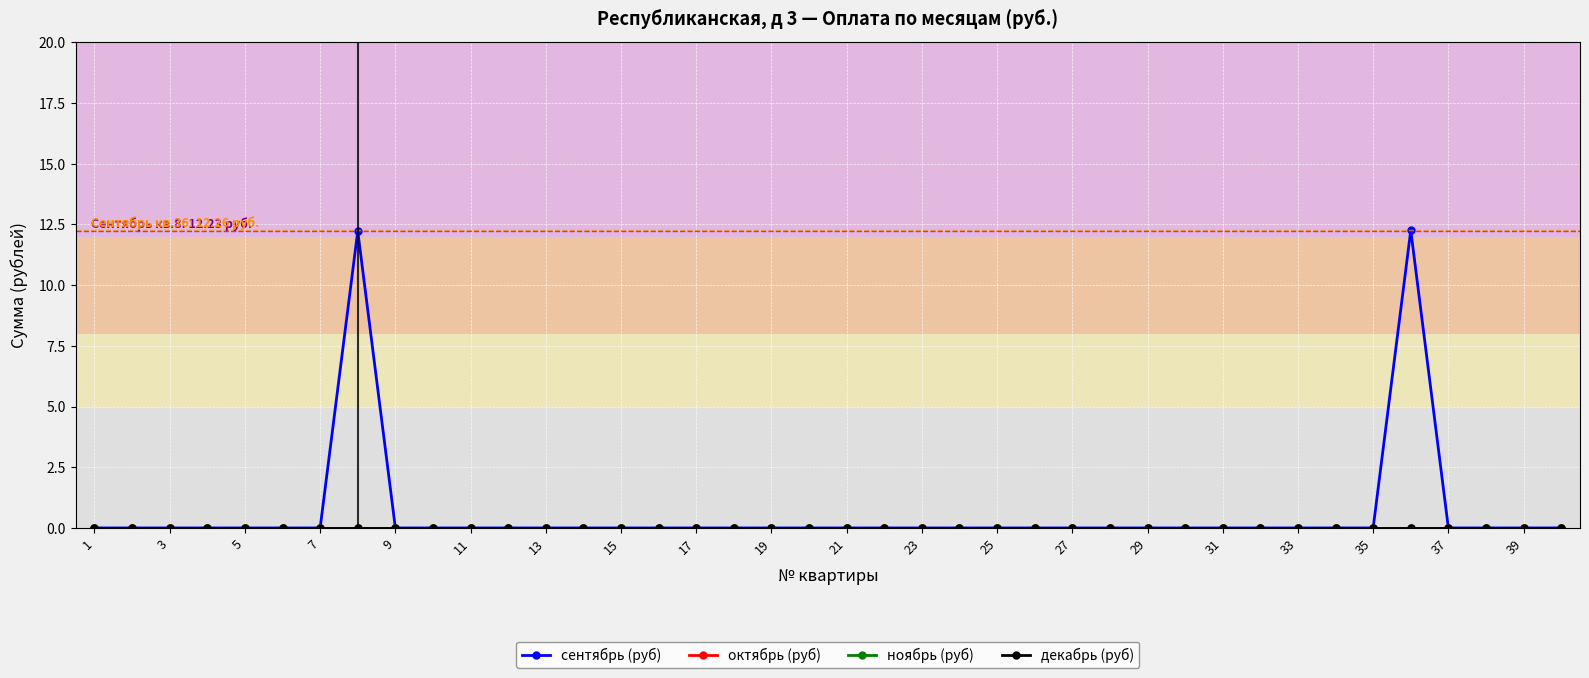

True or false: ноябрь (руб) has more than 0 points higher than both neighbors.

False